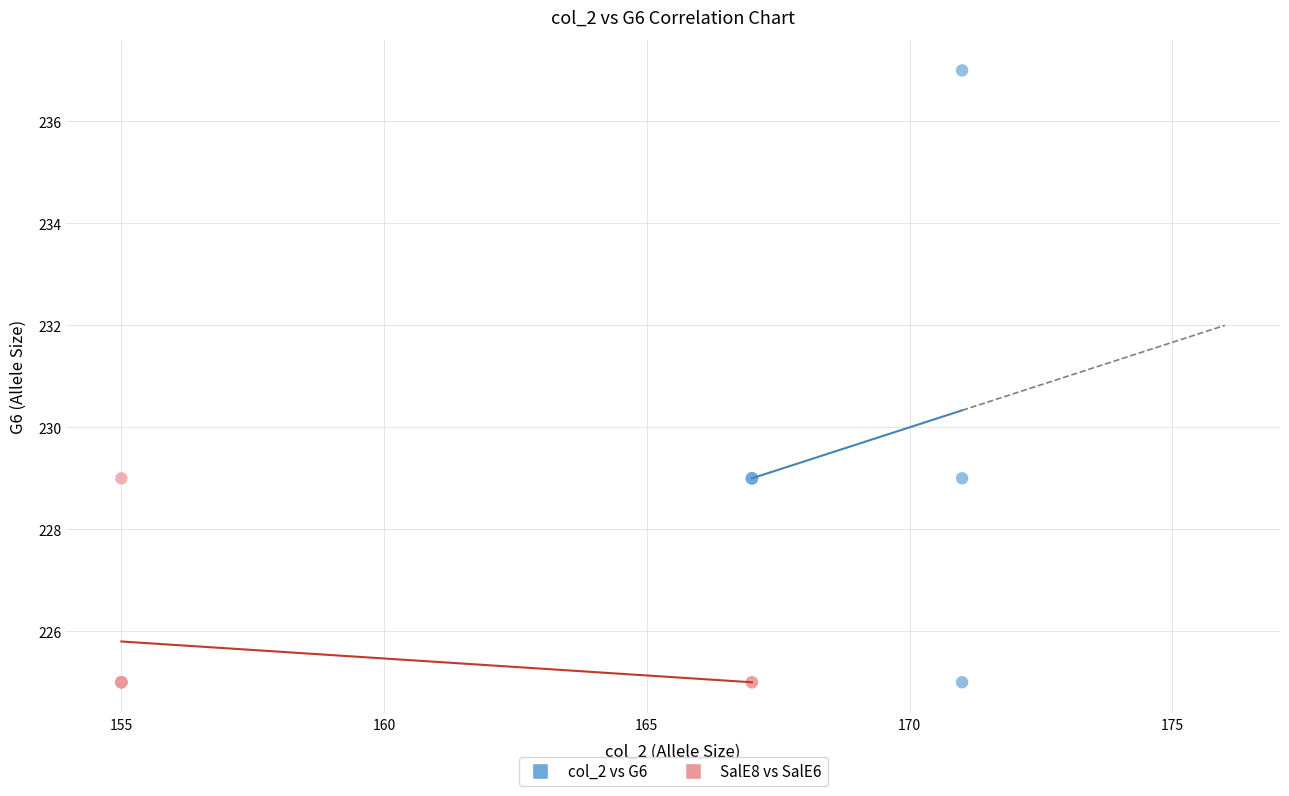

Which series has the largest Y range (max minus min)?

col_2 vs G6